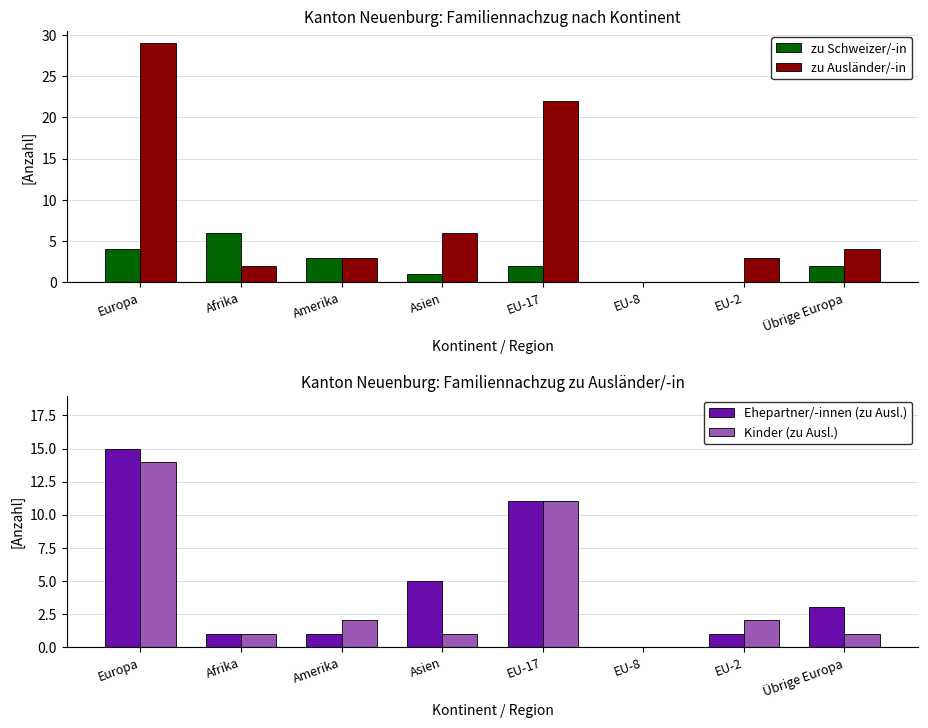

At which label does zu Ausländer/-in reach its minimum?

EU-8